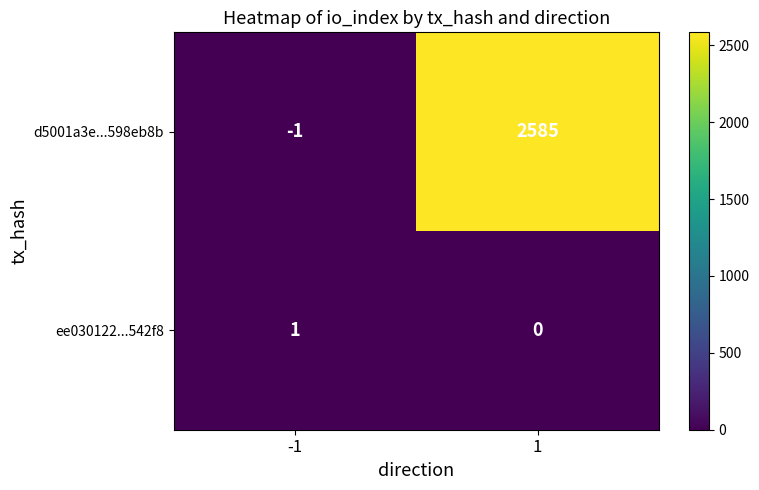

Is it true that ee030122...542f8 equals 1 at -1?

True